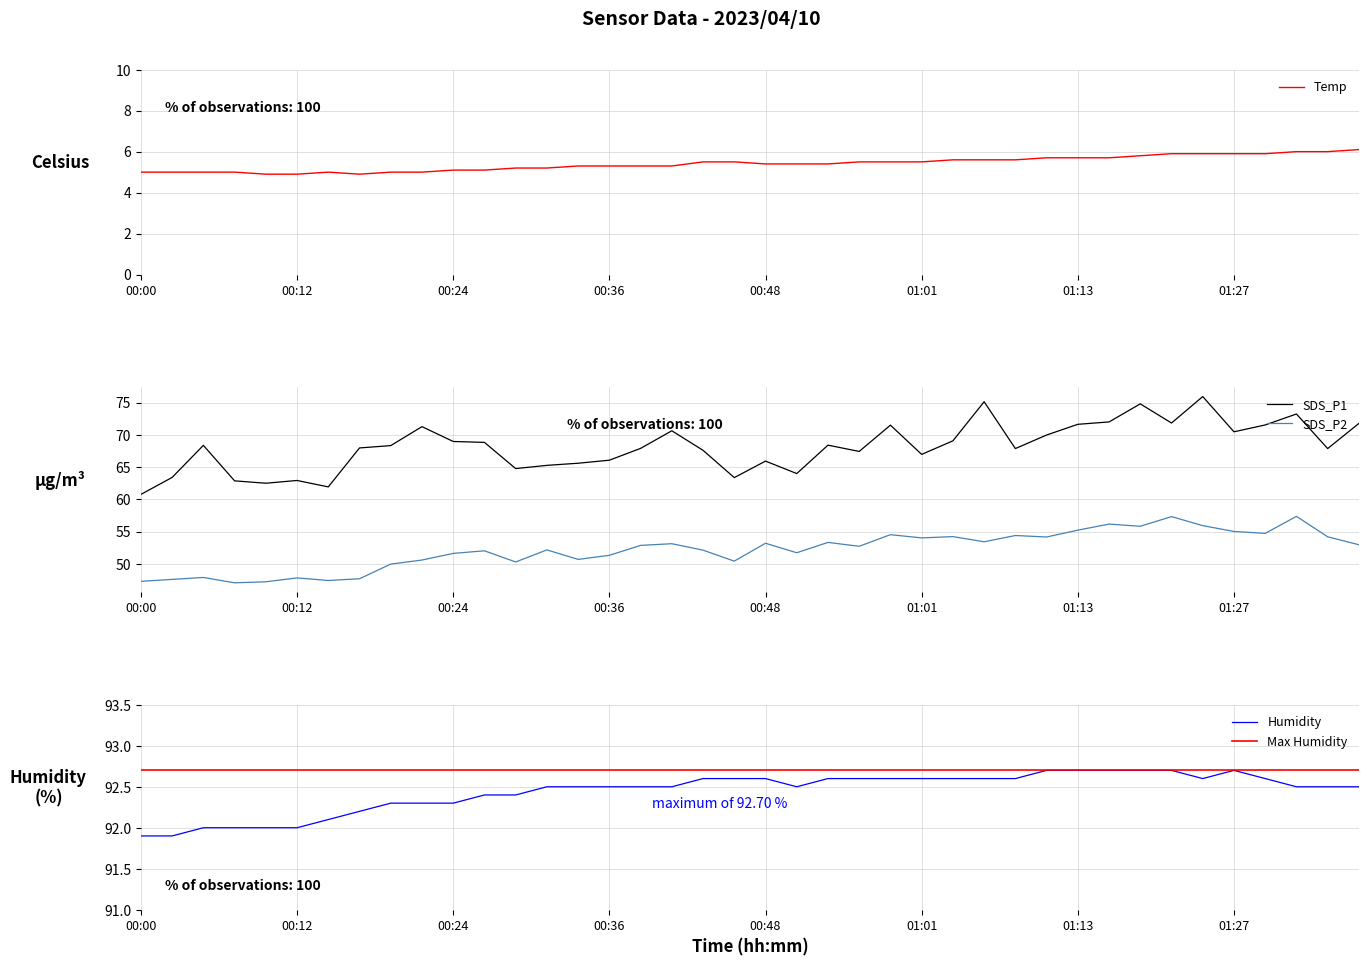

At which label does Temp first exceed 5?

00:24